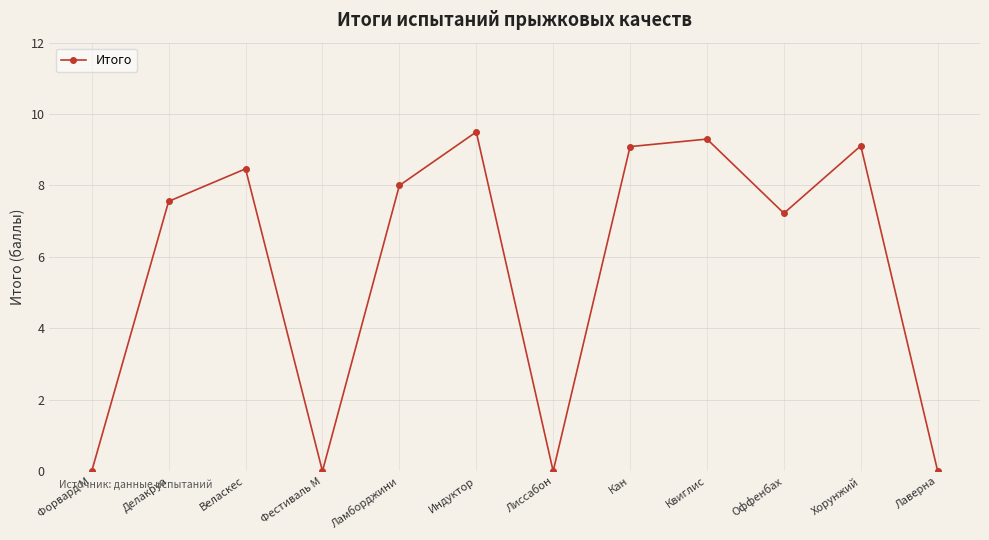

What is the difference between the second highest and second lowest values?

9.3